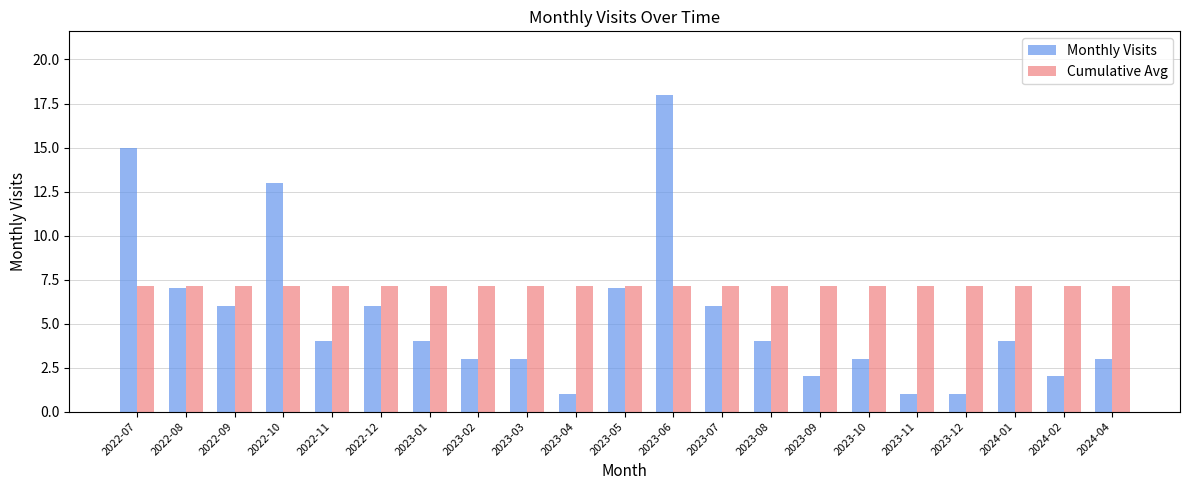

Is the value of Monthly Visits at 2023-03 greater than the value of Cumulative Avg at 2024-01?

No